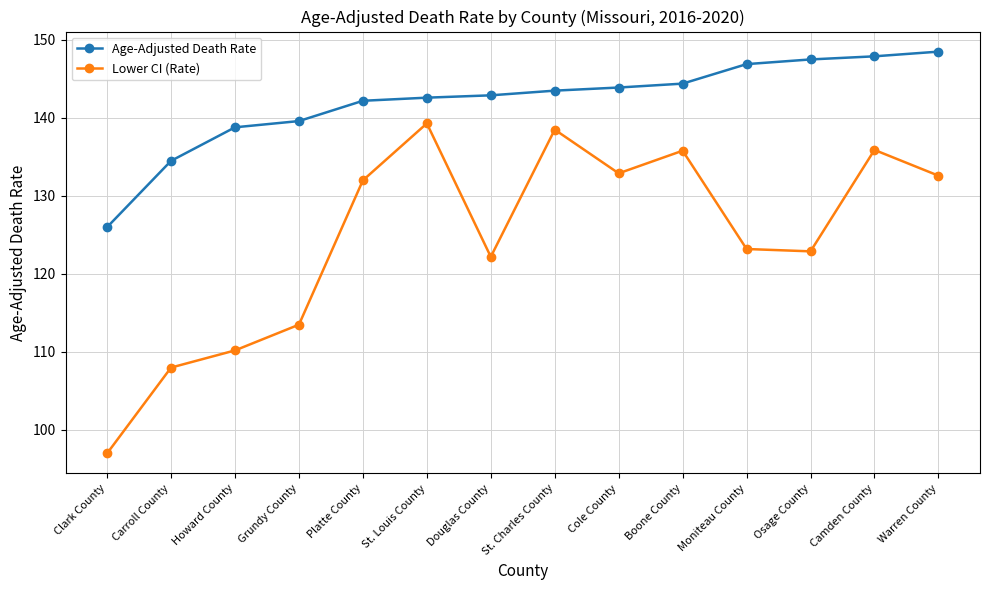

What is the difference between the maximum and minimum values in the Lower CI (Rate) series?

42.3